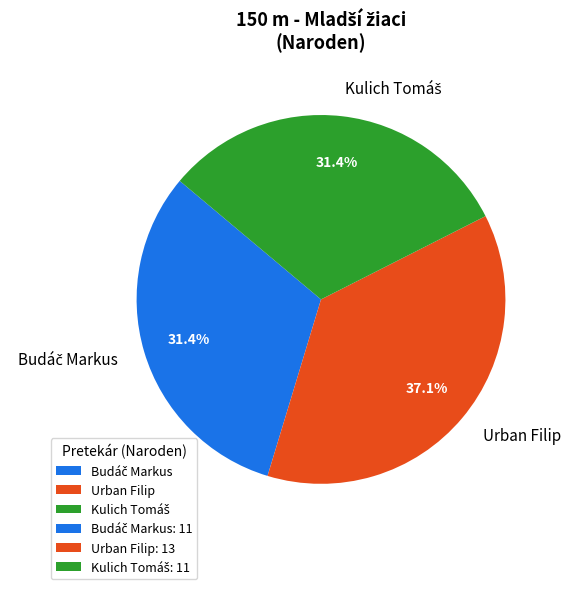

Is there any slice that represents more than half of the pie?

No